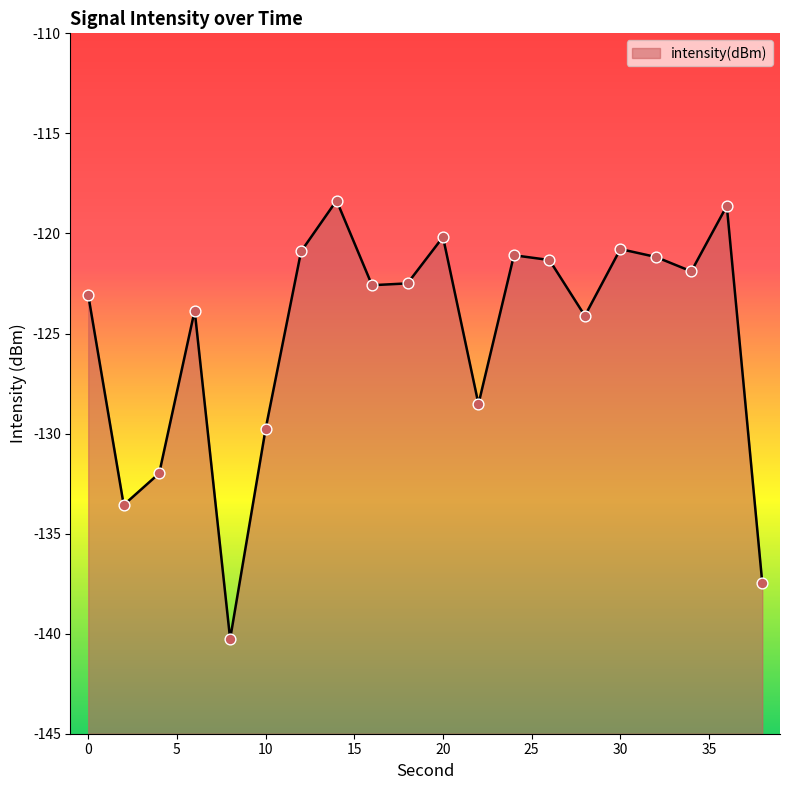

Which has a higher value, 20 or 4?

20